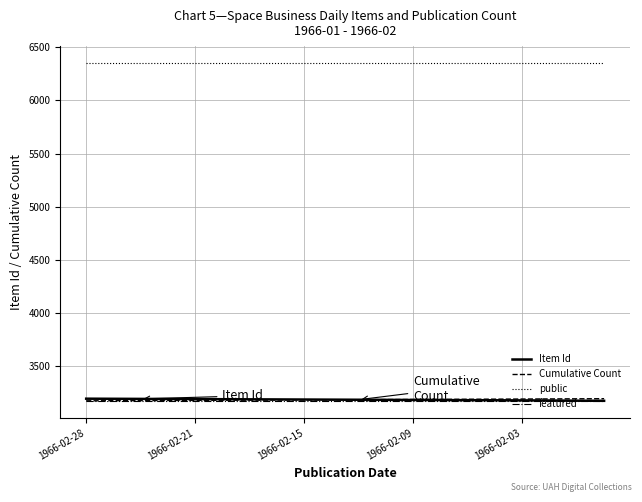

What is the lowest value of the public series?

6351.0